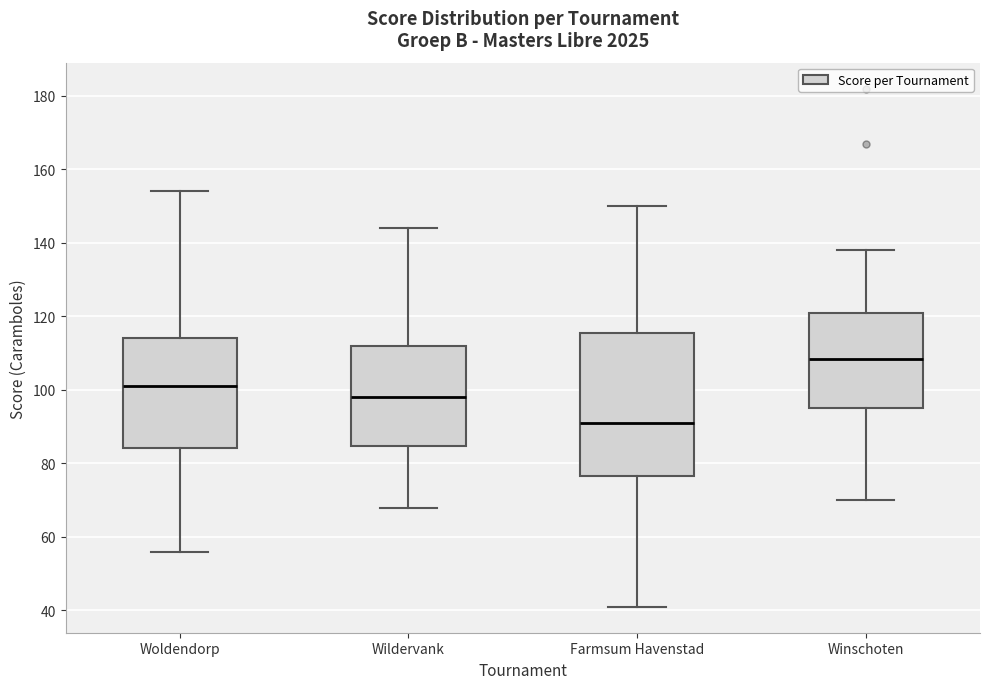

Where does the upper whisker of the box for Woldendorp end on the y-axis? The values are not printed on the chart, so give them approximately, as read against the axis.

154